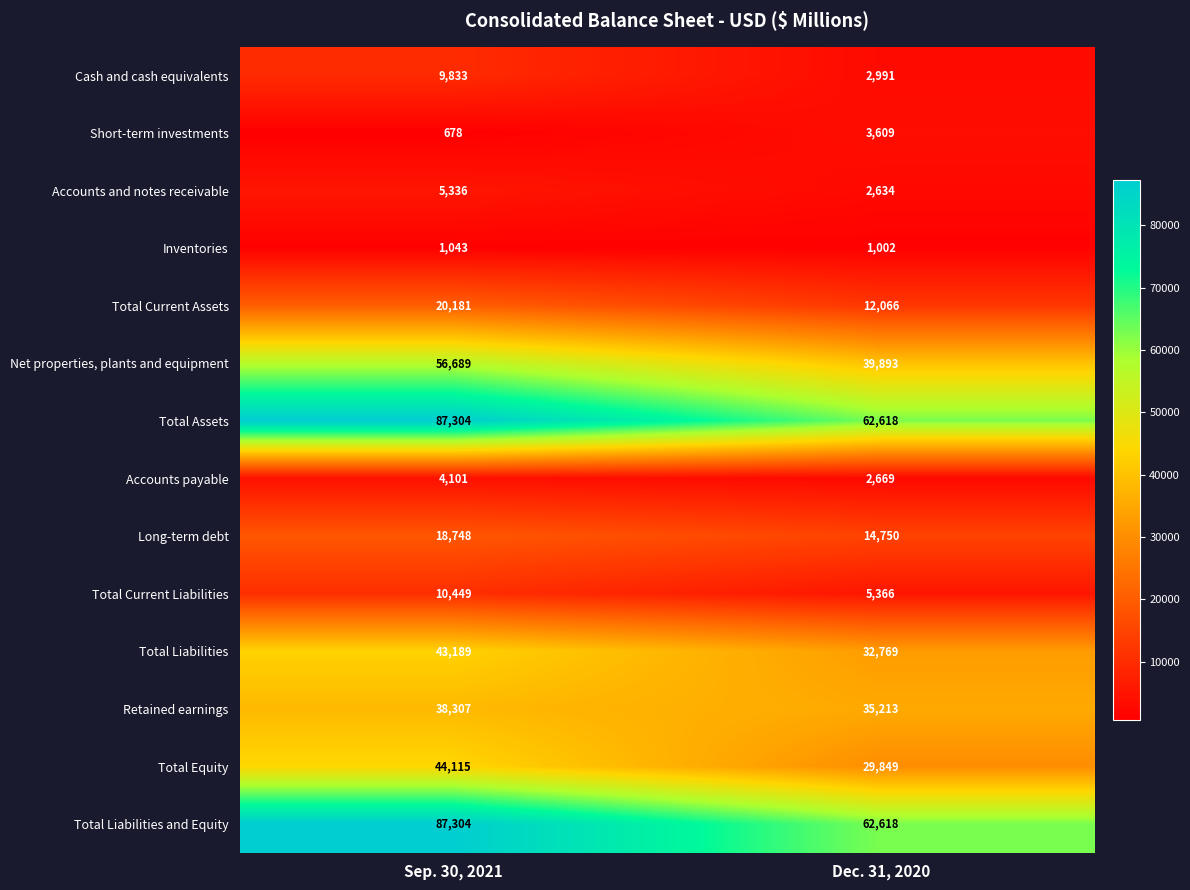

How many distinct data groups are displayed?

14